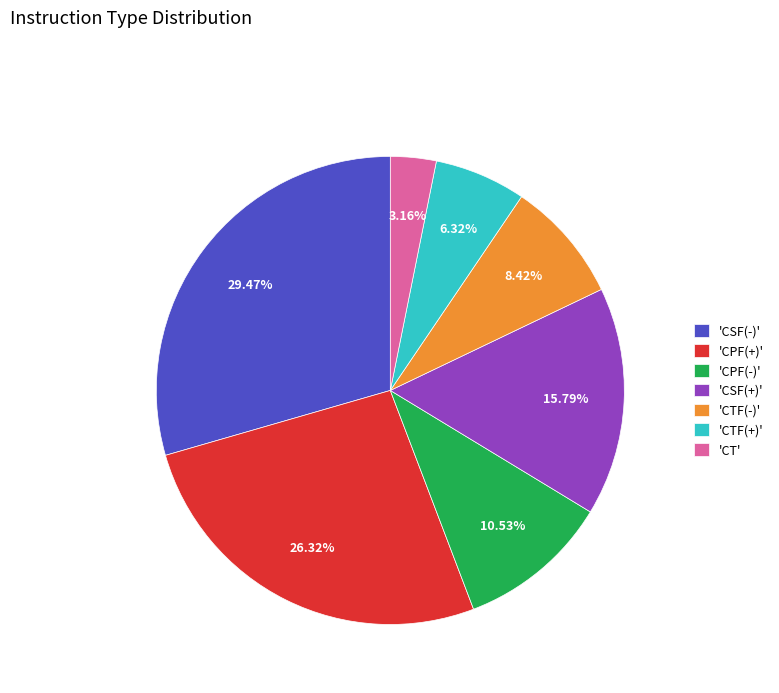

Does 'CPF(-)' represent more than half of the total?

No